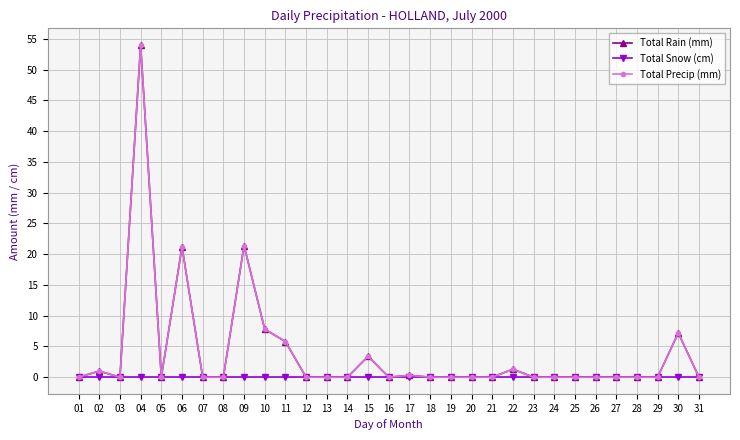

Is the value of Total Rain (mm) at 18 greater than the value of Total Snow (cm) at 19?

No